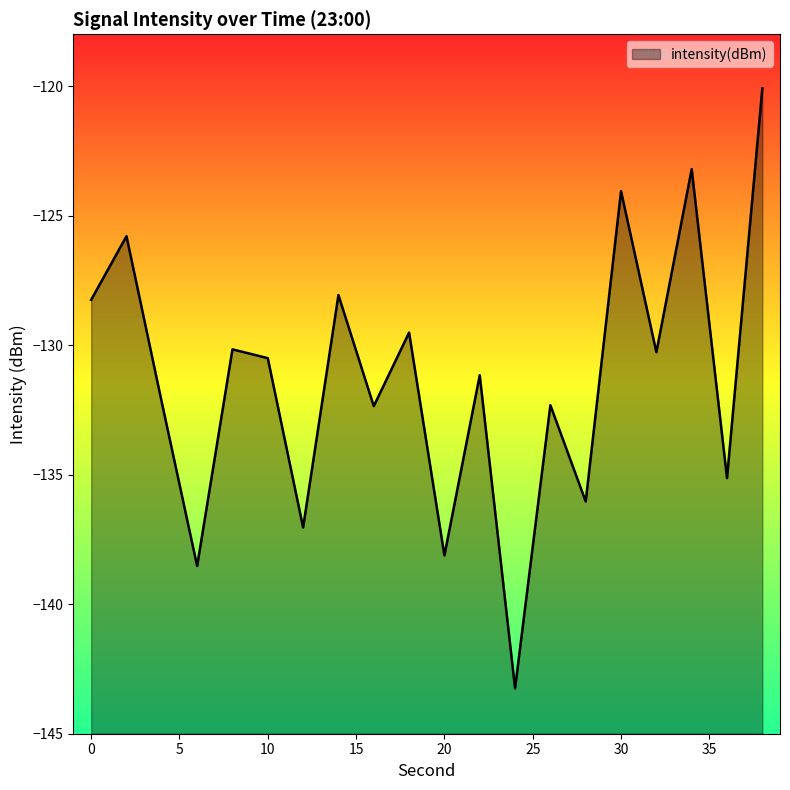

What is the sum of the values at 28 and 0?

-264.3